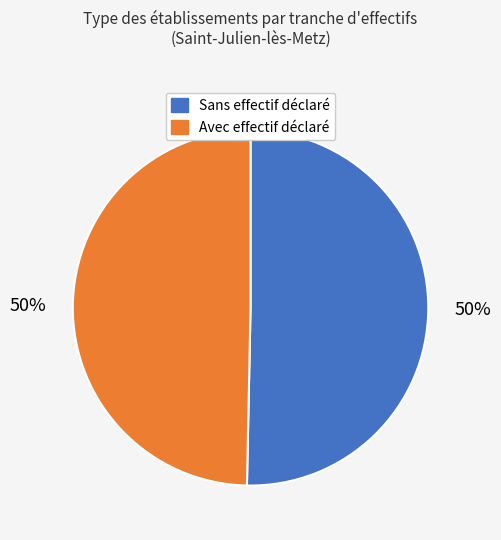

To the nearest percent, what is the average slice percentage?

50%